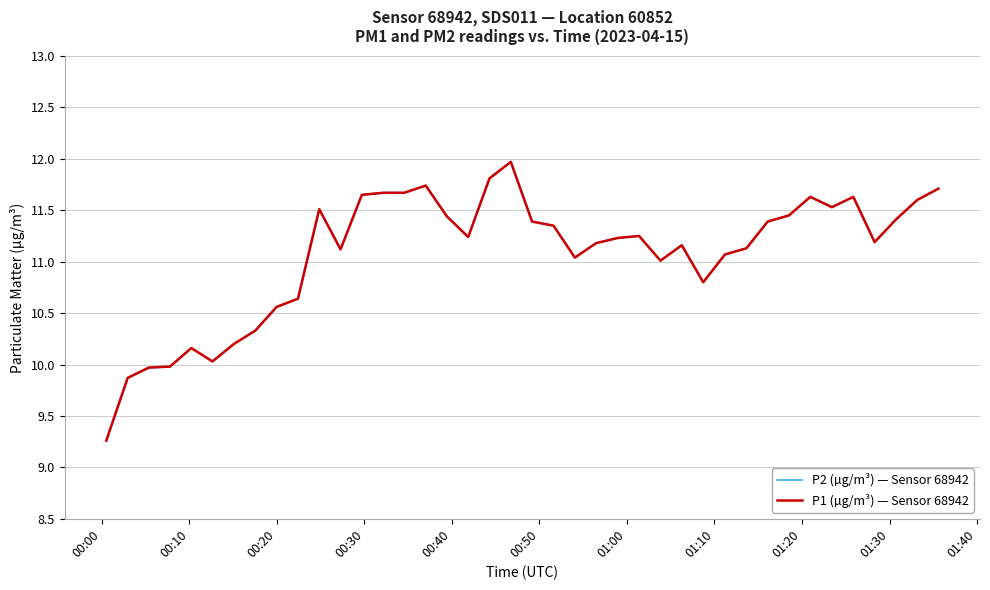

At which category does the chart reach its minimum across all series?

00:00